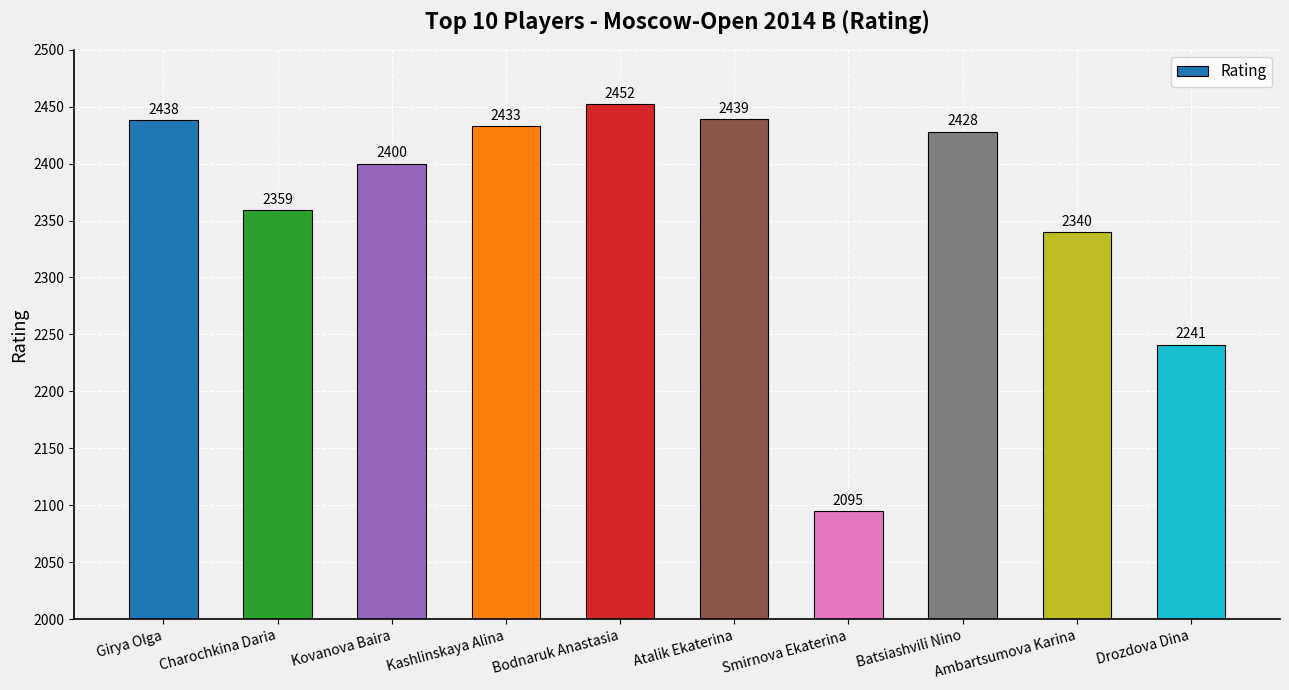

What position from the left is Kovanova Baira?

3